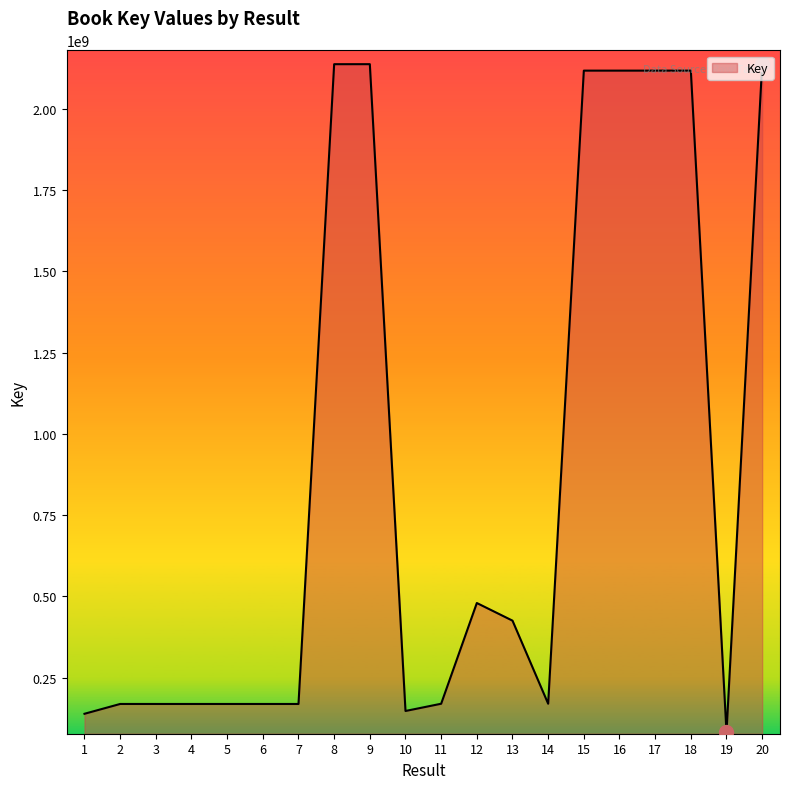

True or false: the data shows 2137661517 at 8.

True